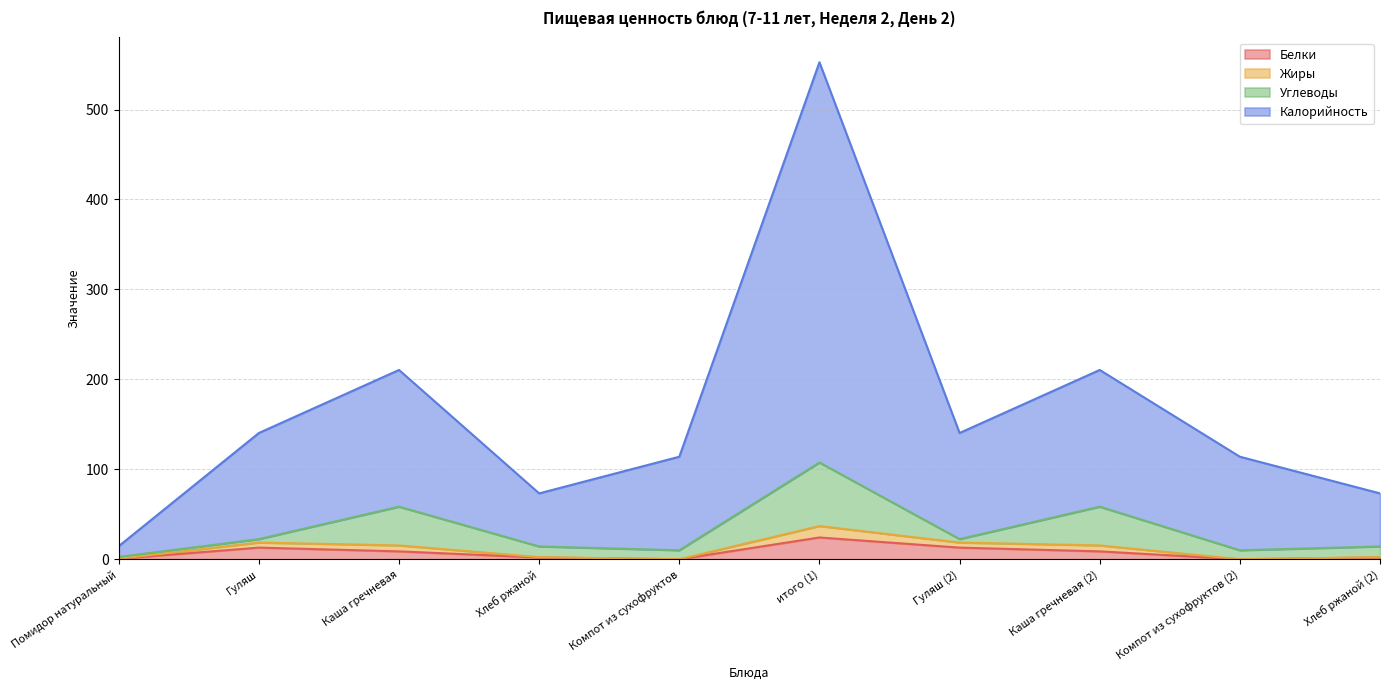

What are all the series names shown in the legend?

Белки, Жиры, Углеводы, Калорийность